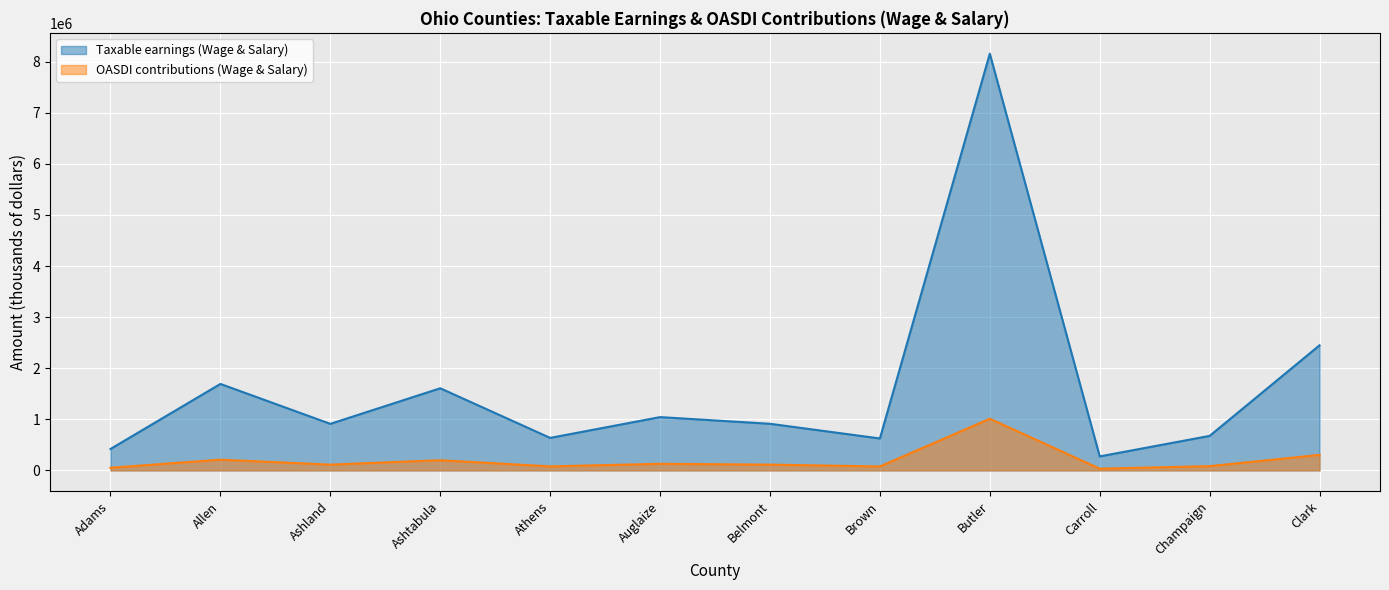

Is it true that Taxable earnings (Wage & Salary) equals 2448504 at Clark?

True